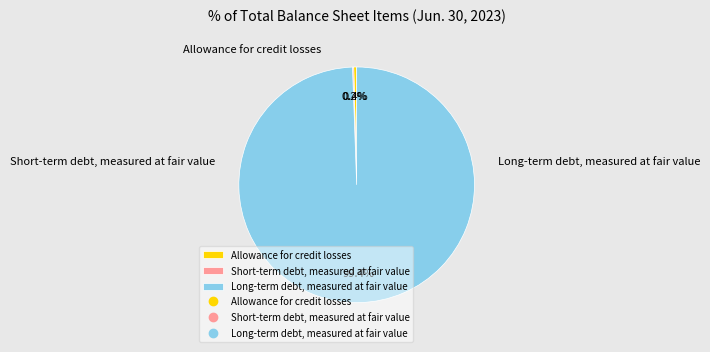

The Short-term debt, measured at fair value slice represents 6% of the pie. True or false?

False